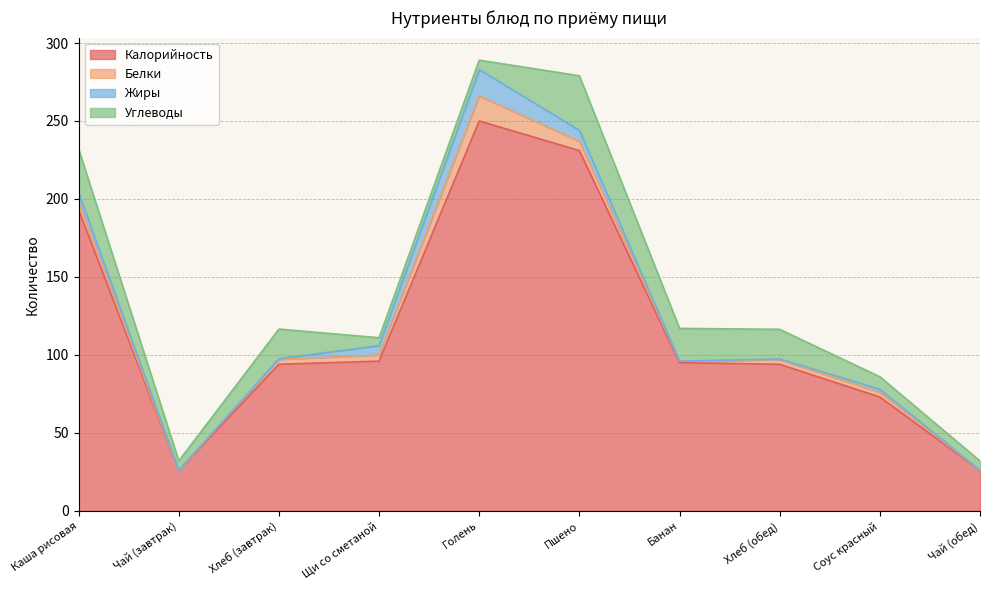

How many interior local peaks does the Углеводы series have?

2